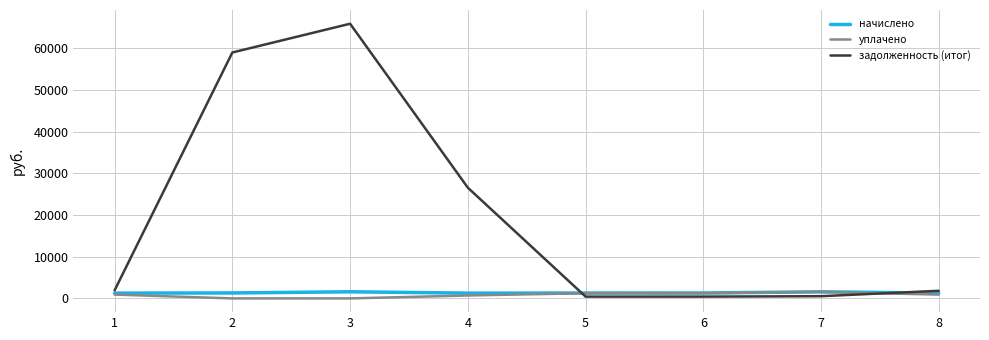

What are all the series names shown in the legend?

начислено, уплачено, задолженность (итог)